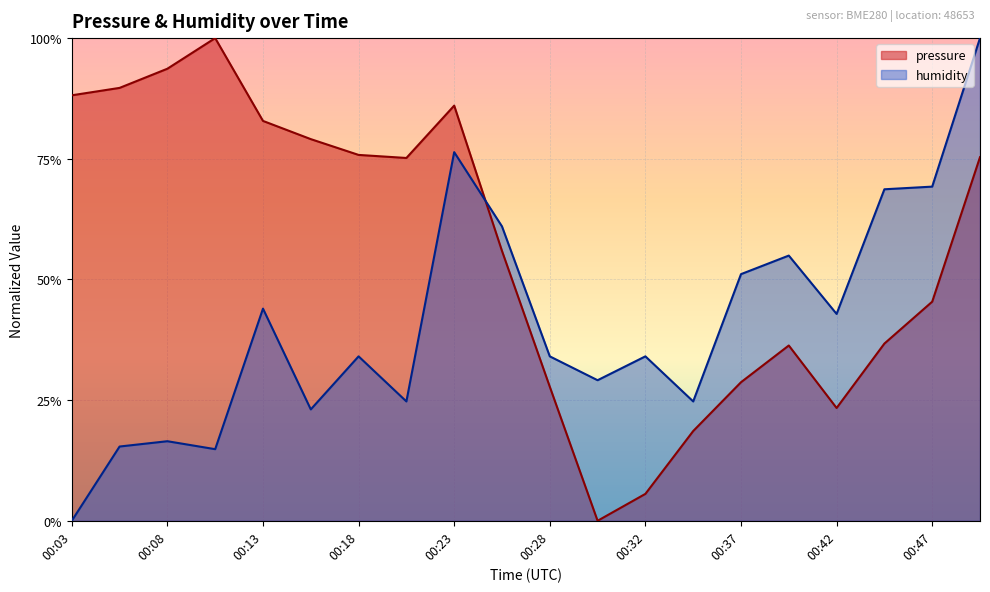

At which category is the sum across all series the highest?

00:49